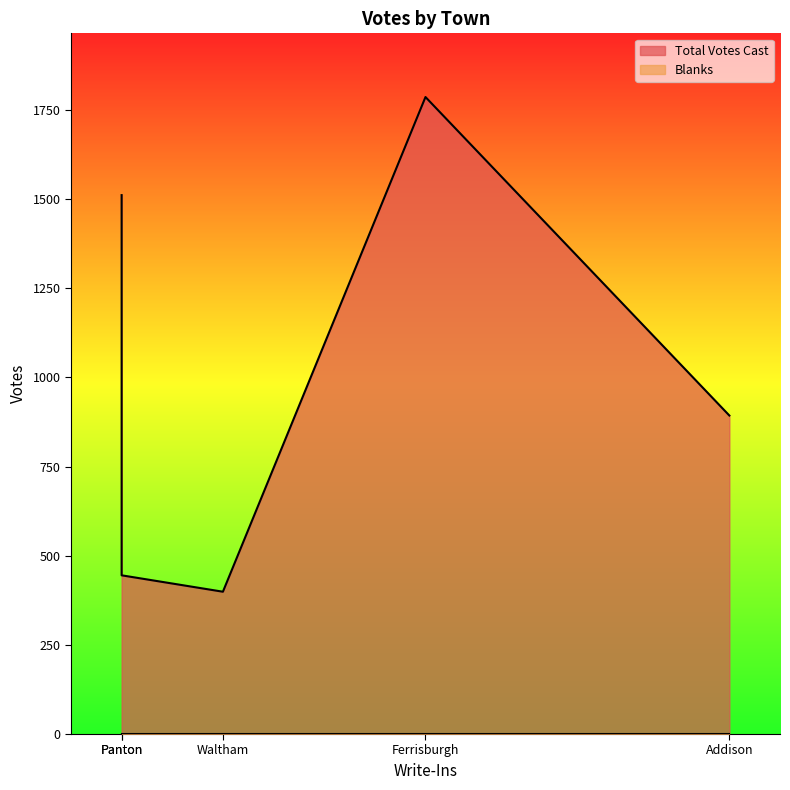

What are all the series names shown in the legend?

Total Votes Cast, Blanks